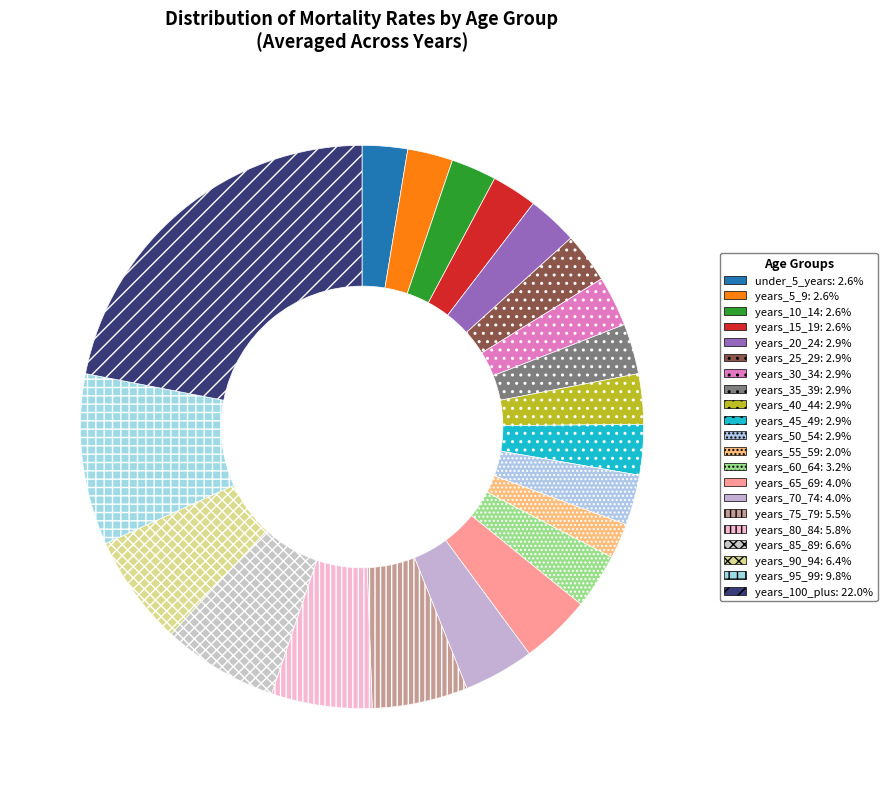

Is it true that years_100_plus is 39% of the pie?

False